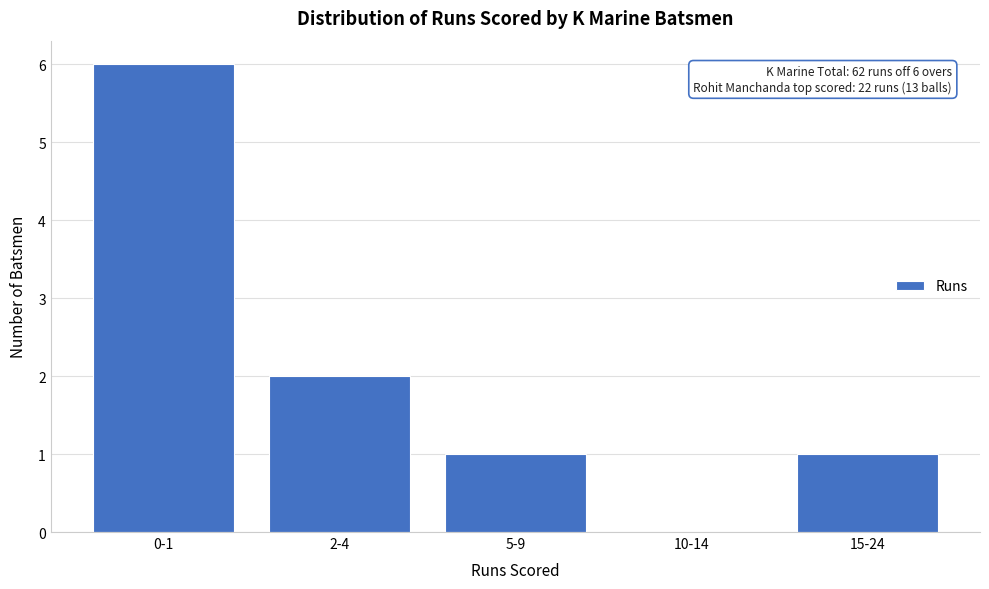

Reading left to right, list all the values displayed in this chart.

0-1=6	2-4=2	5-9=1	10-14=0	15-24=1